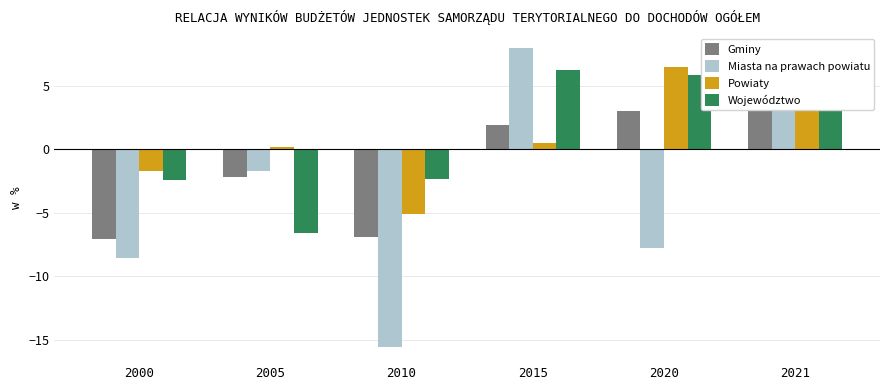

Reading left to right, extract all data points from this chart.

Gminy: 2000=-7.1	2005=-2.2	2010=-6.9	2015=1.9	2020=3.0	2021=6.5
Miasta na prawach powiatu: 2000=-8.6	2005=-1.7	2010=-15.6	2015=8.0	2020=-7.8	2021=5.2
Powiaty: 2000=-1.7	2005=0.2	2010=-5.1	2015=0.5	2020=6.5	2021=5.6
Województwo: 2000=-2.4	2005=-6.6	2010=-2.3	2015=6.3	2020=5.9	2021=4.7